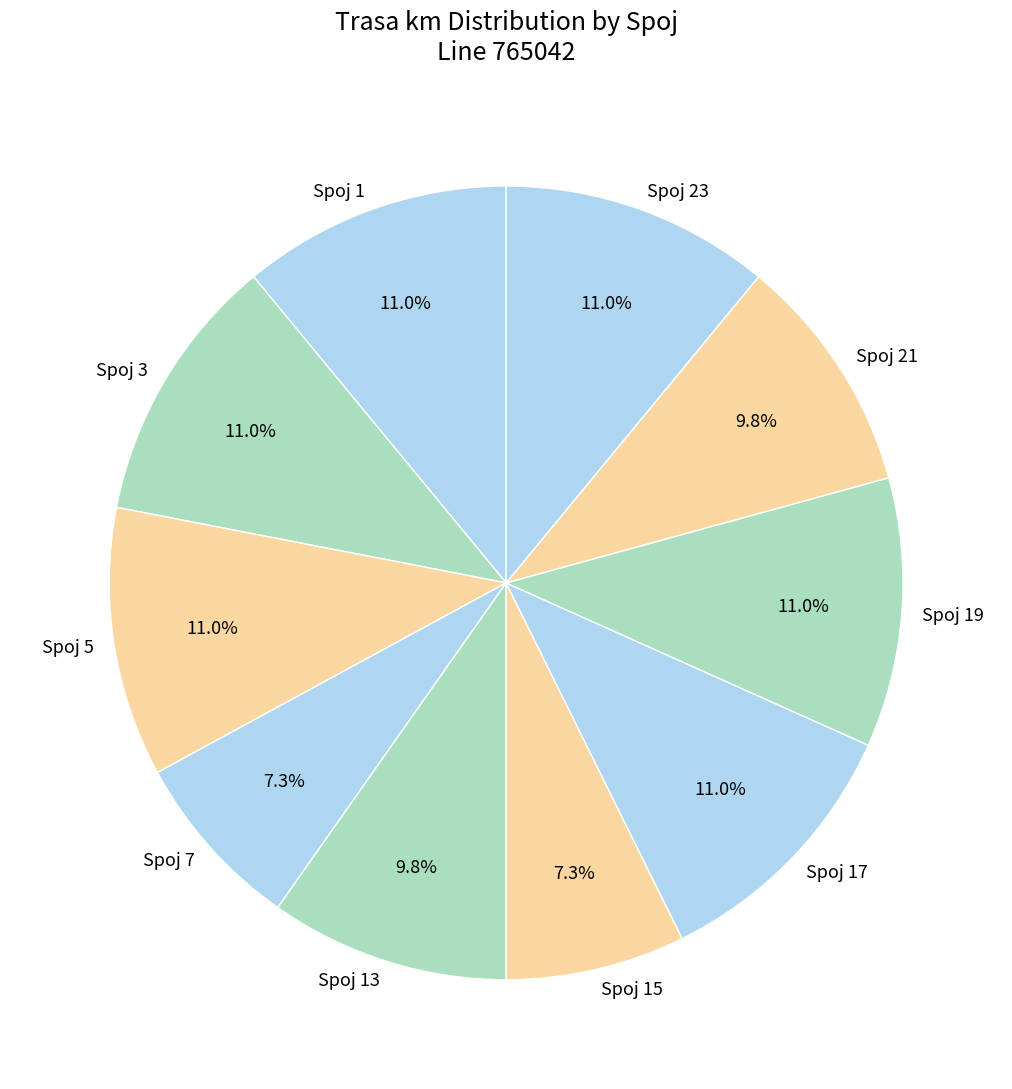

To the nearest percent, what is the difference between the Spoj 21 and Spoj 7 slice percentages?

2%